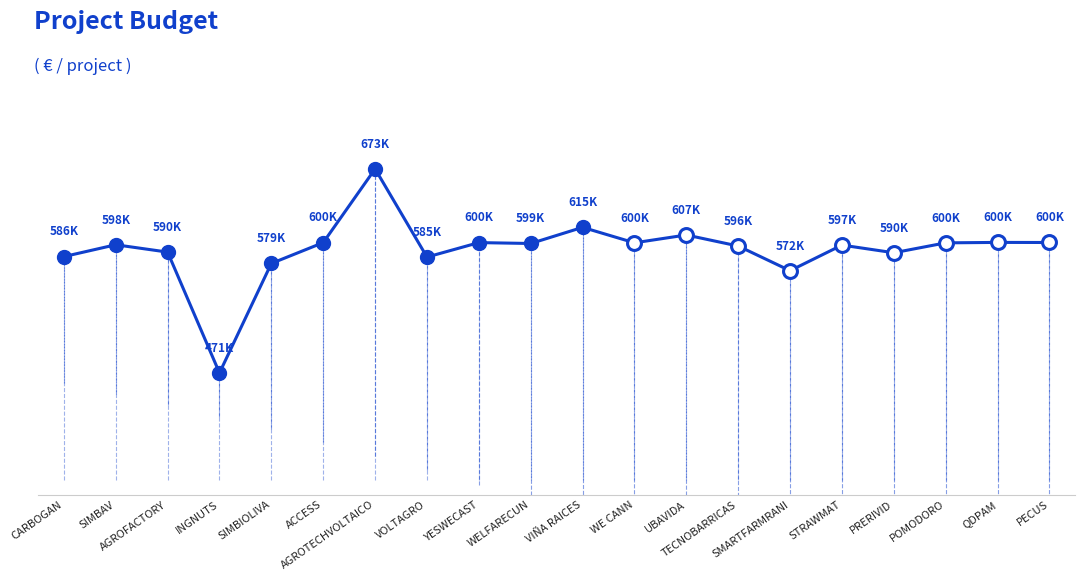

Is it true that the value at QDPAM is 236062?

False